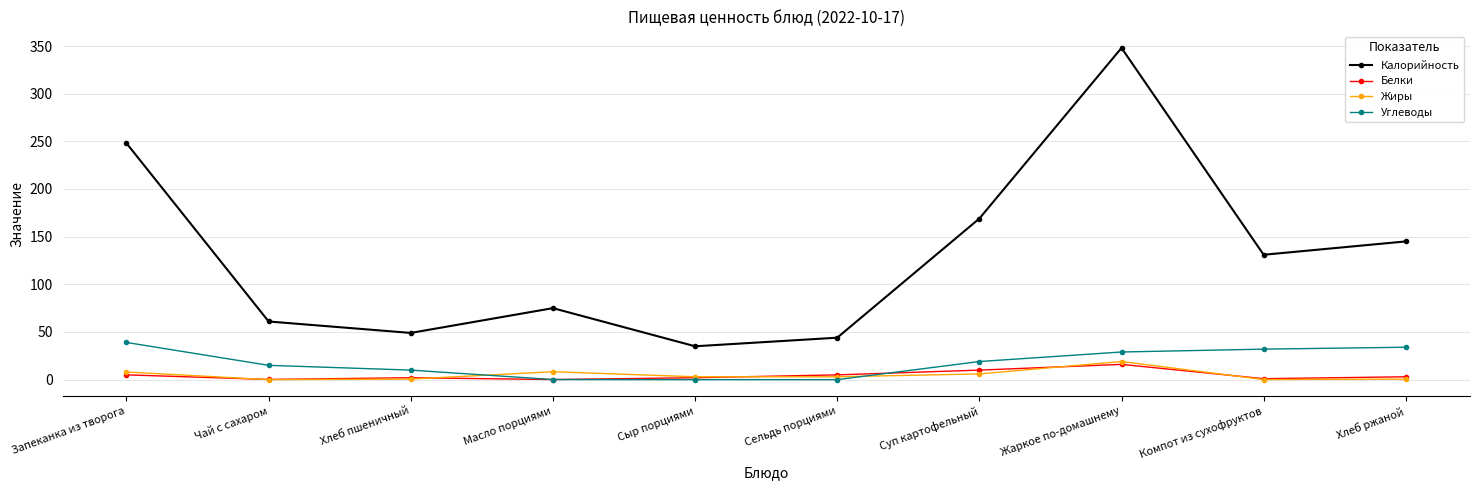

Which label corresponds to the largest value in the chart?

Жаркое по-домашнему